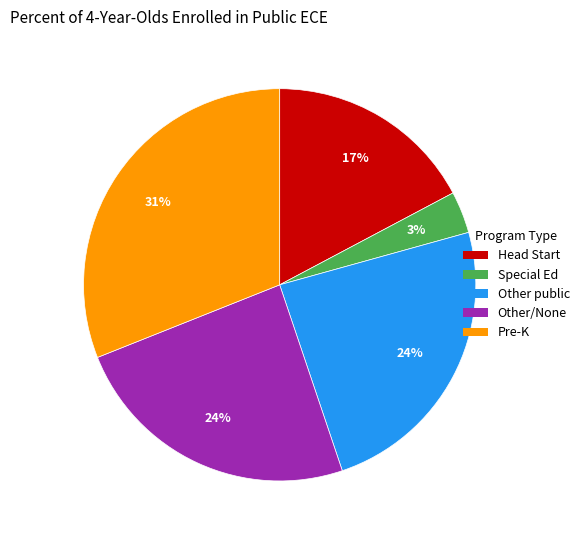

Which category has the biggest portion of the pie?

Pre-K